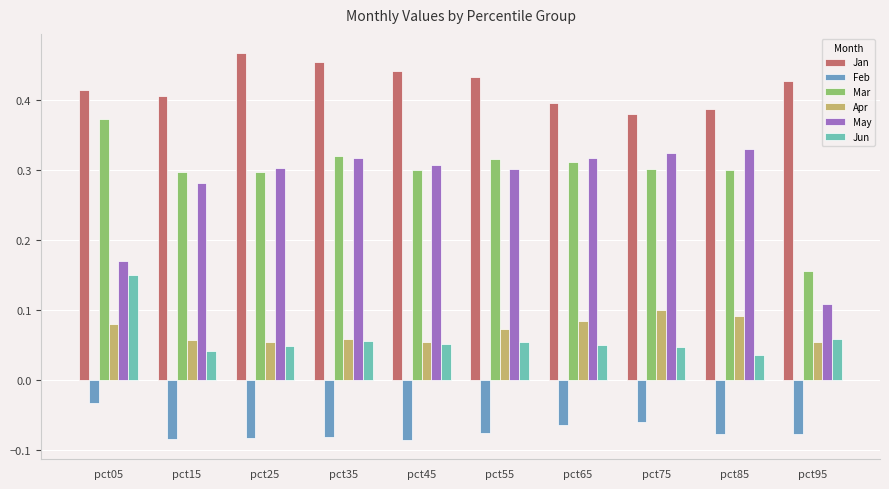

What are all the series names shown in the legend?

Jan, Feb, Mar, Apr, May, Jun